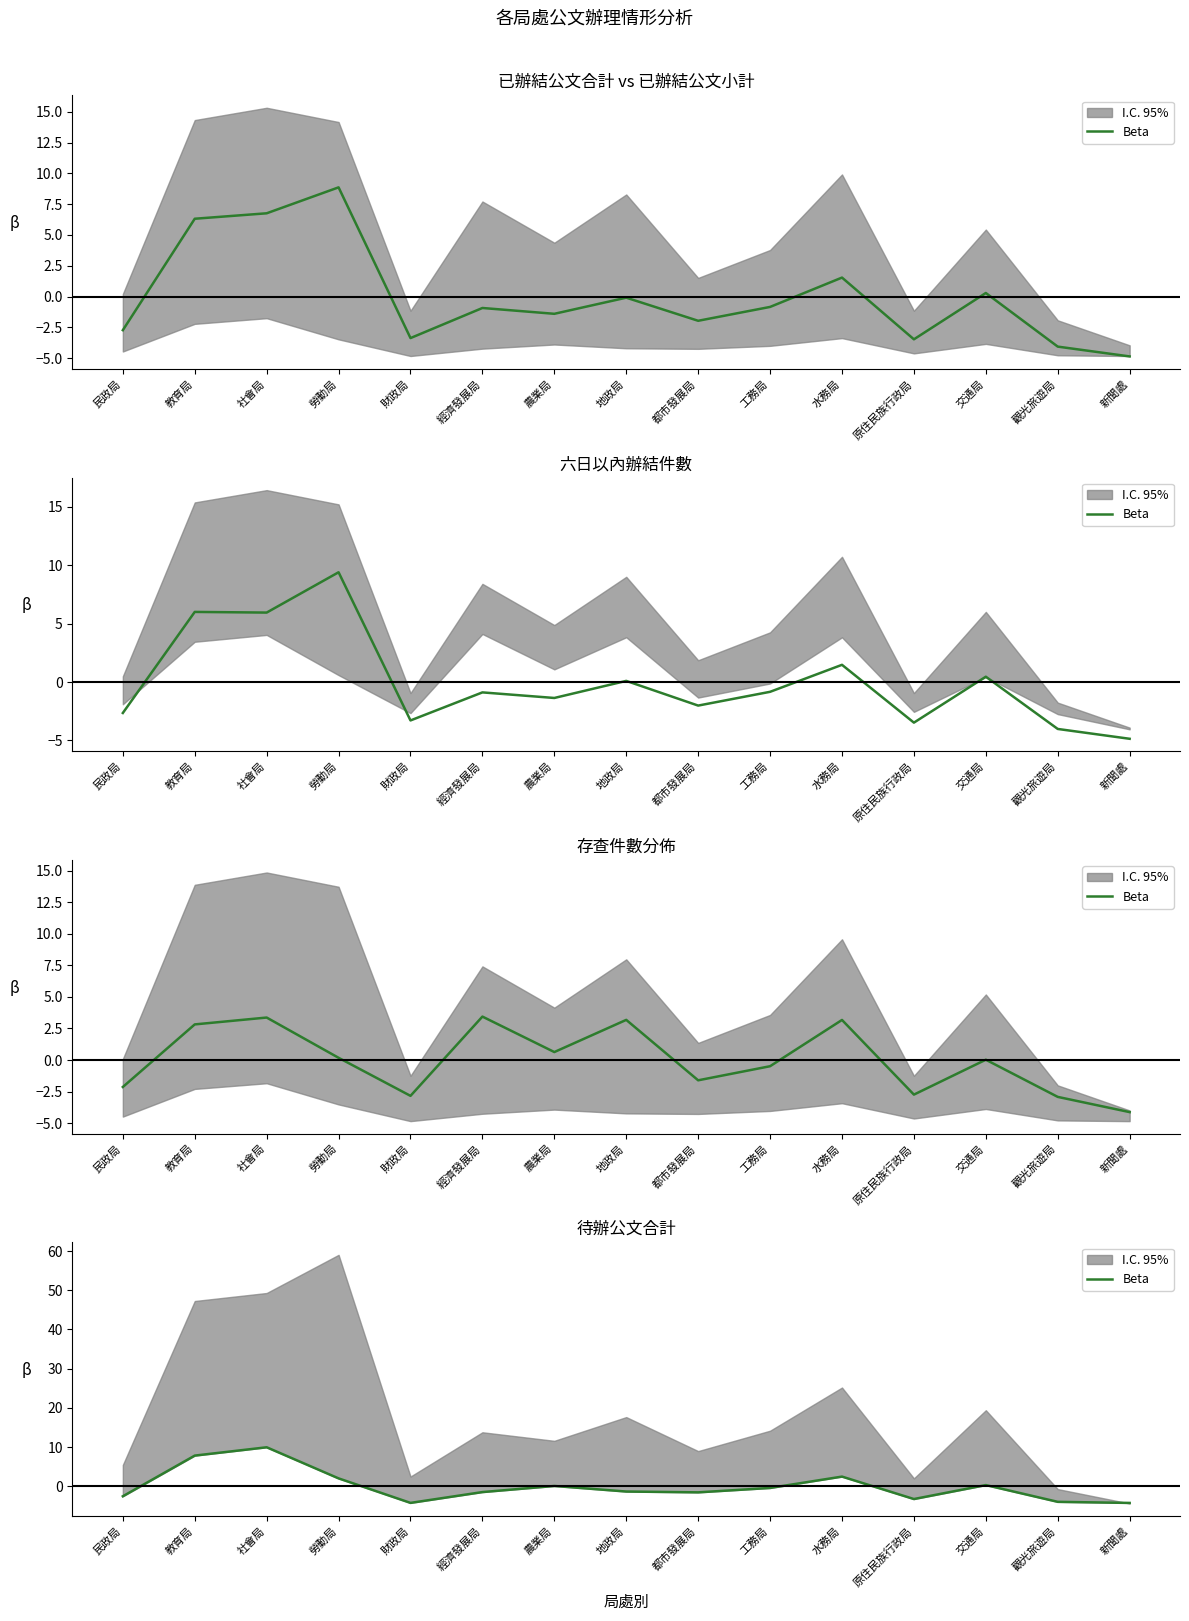

At which category does the data reach its first local valley?

財政局